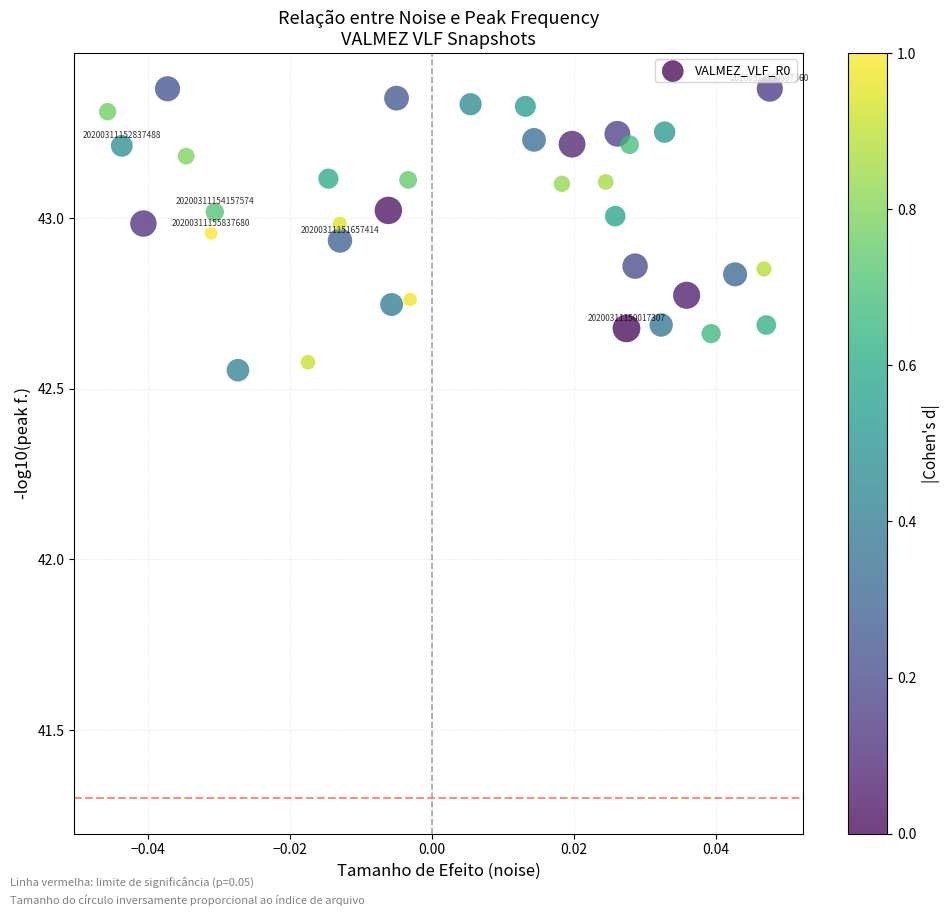

What is the range of Y values (max minus min)?

0.8